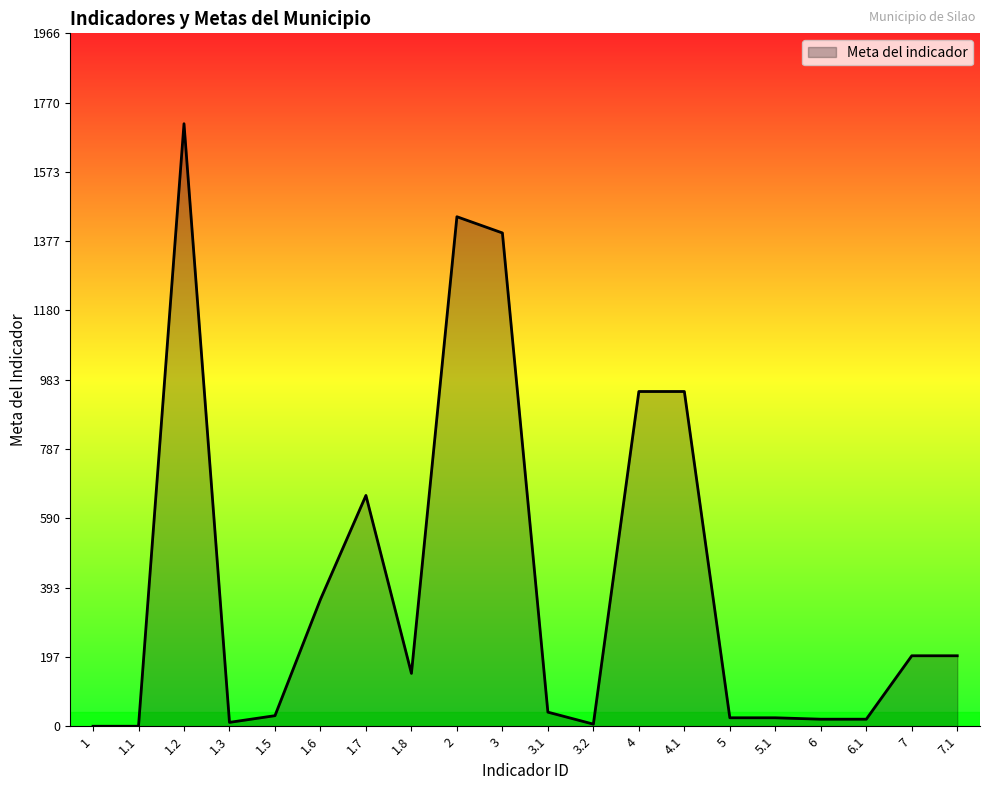

What is the greatest value displayed?

1710